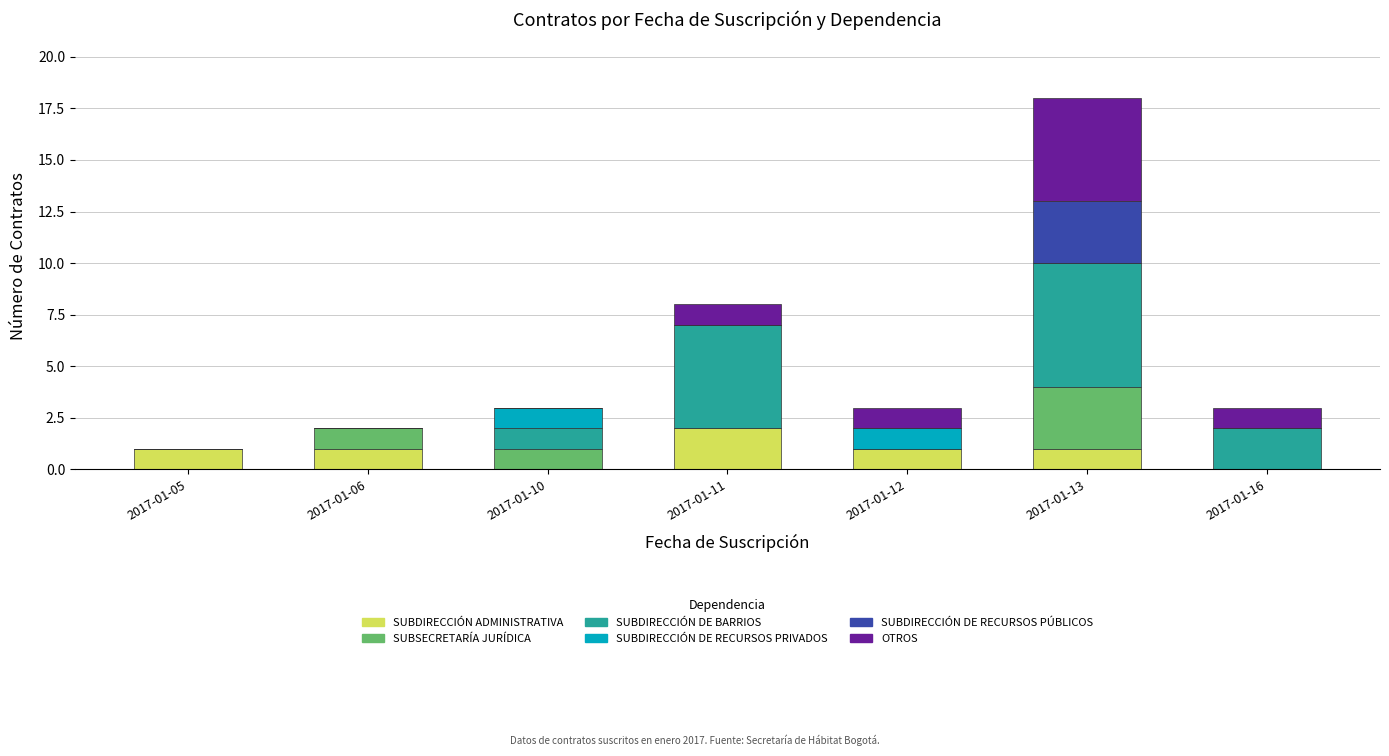

Which category has the highest value in the SUBDIRECCIÓN ADMINISTRATIVA series?

2017-01-11